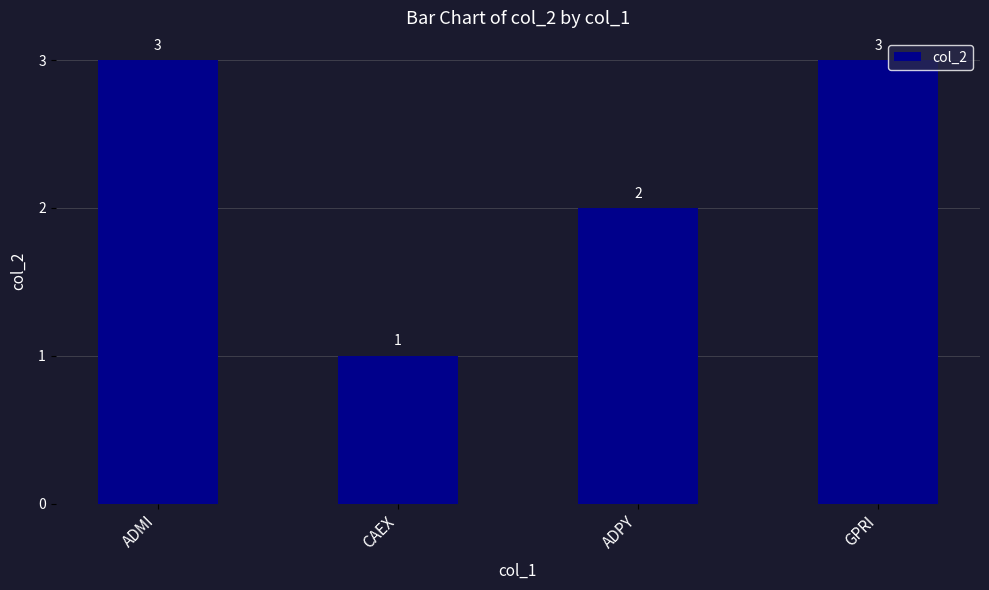

What is the change in value from ADPY to GPRI?

+1